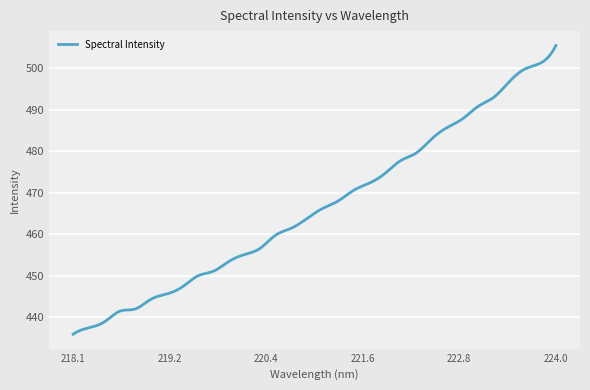

What is the smallest value displayed?

435.9